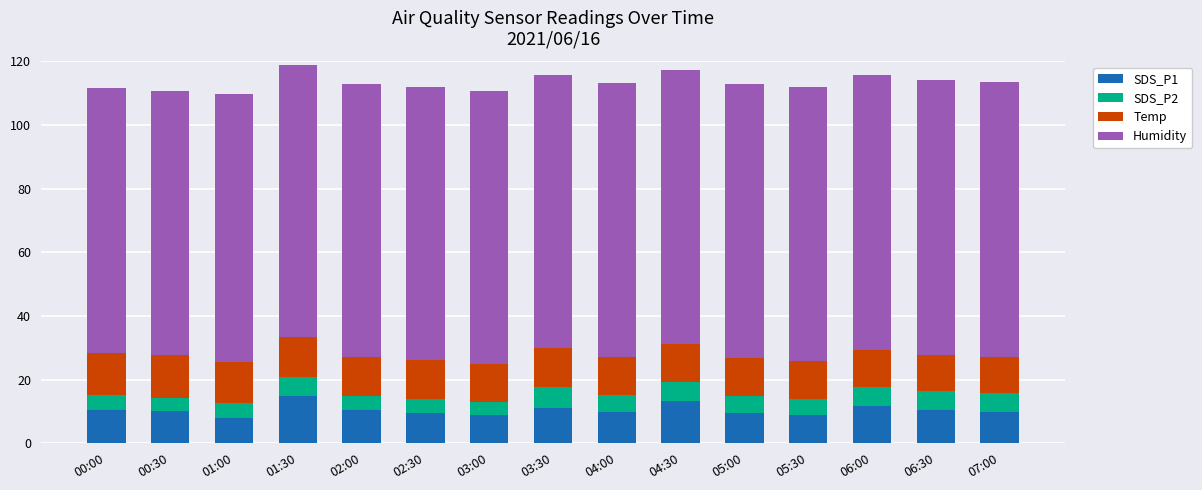

What is the minimum value for SDS_P1?

7.9